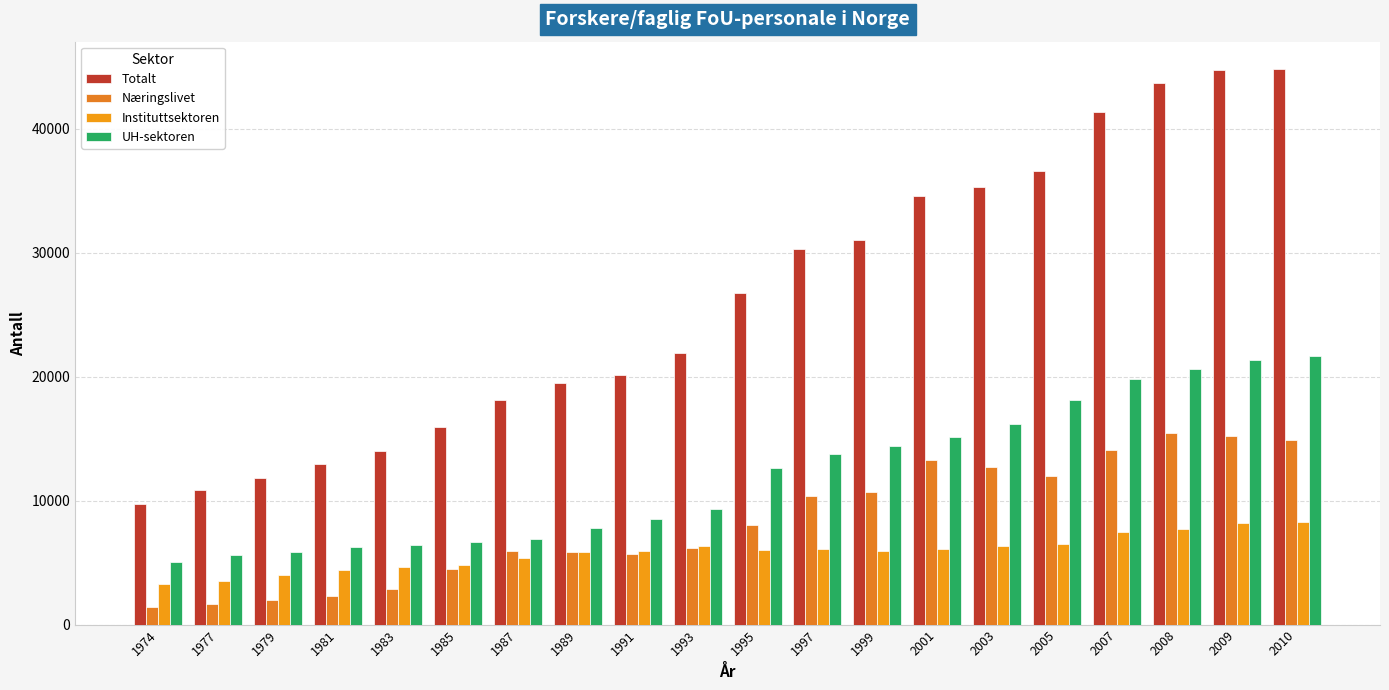

How many categories are shown in the chart?

20